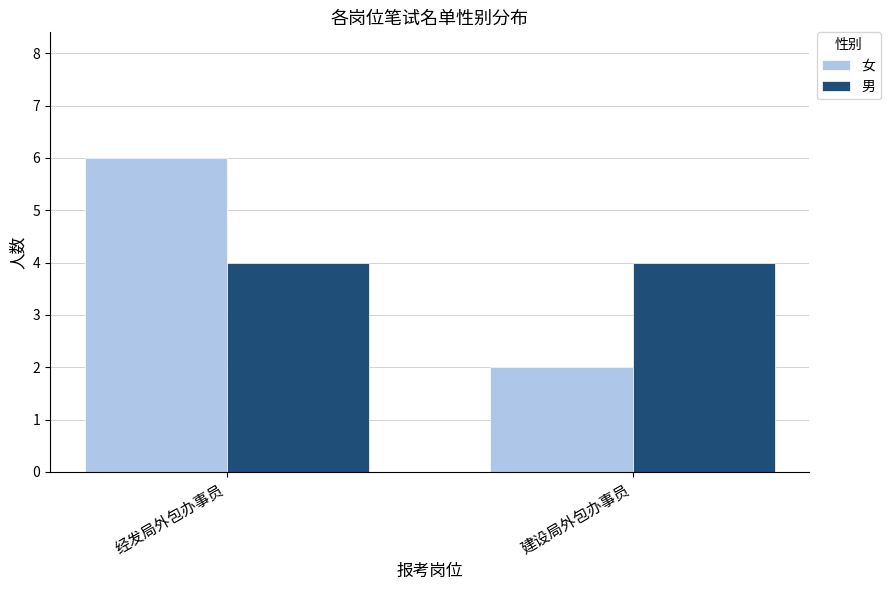

Which series changed the most between 经发局外包办事员 and 建设局外包办事员?

女